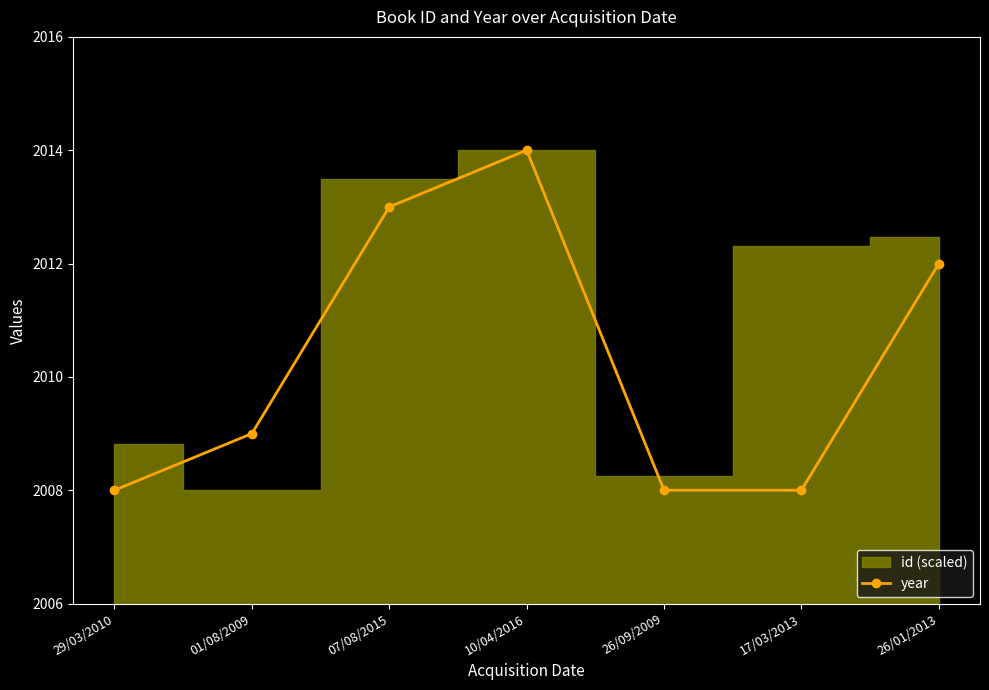

List the labels in order of value, smallest first.

29/03/2010, 26/09/2009, 17/03/2013, 01/08/2009, 26/01/2013, 07/08/2015, 10/04/2016